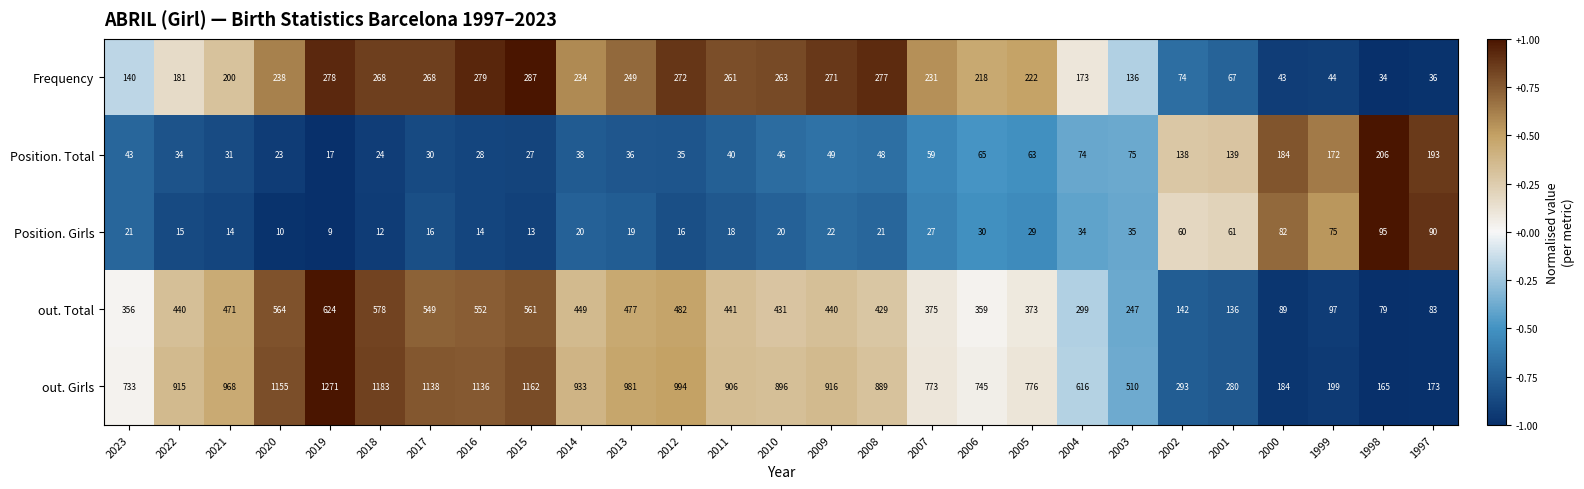

Rank the series by their maximum value, from lowest to highest.

Position. Girls, Position. Total, Frequency, out. Total, out. Girls